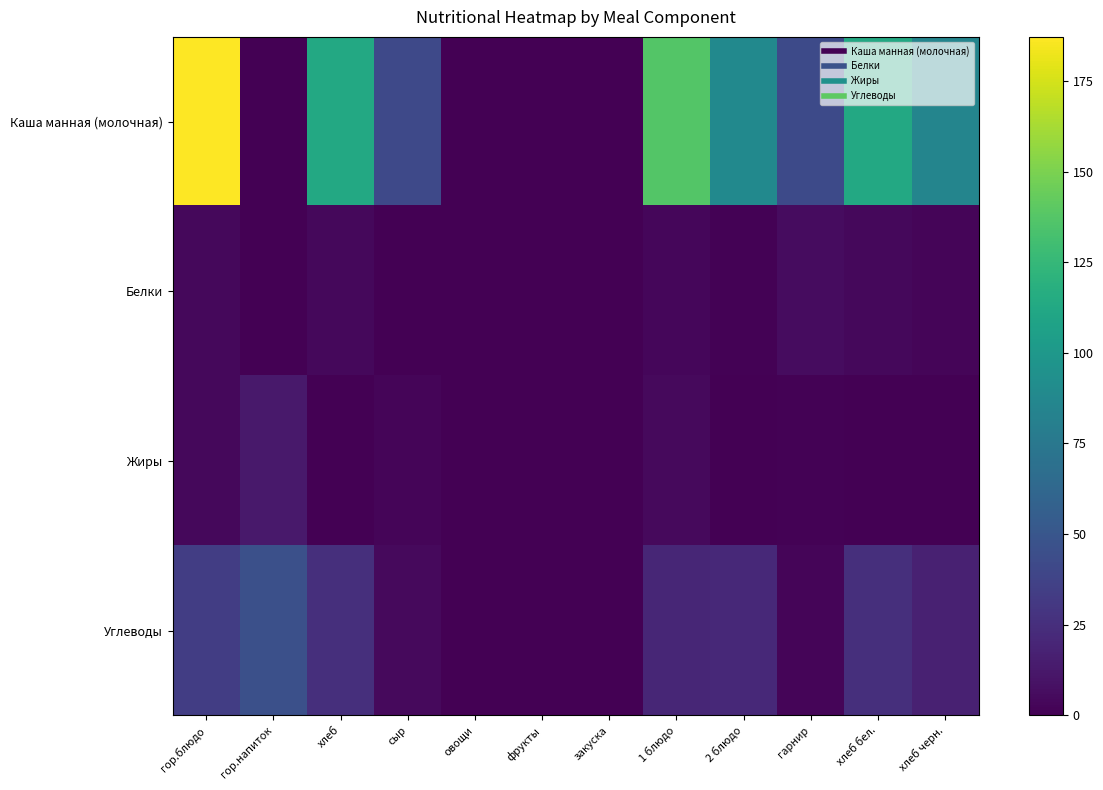

What is the total value across all series at хлеб?

142.4